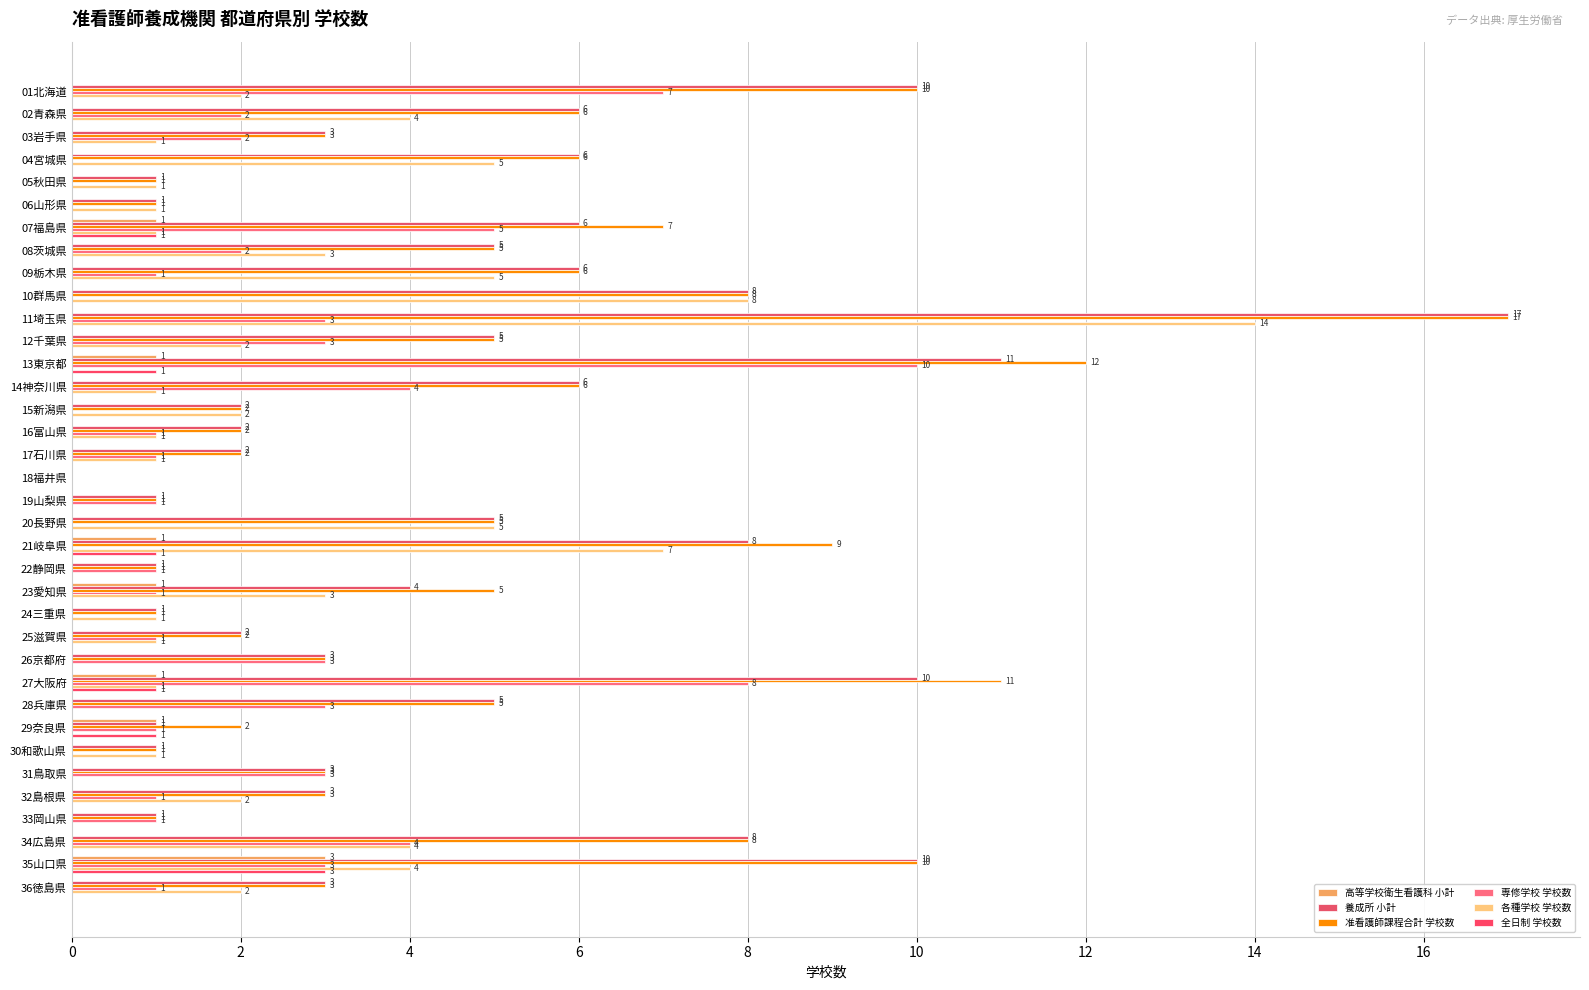

How many categories are shown in the chart?

36